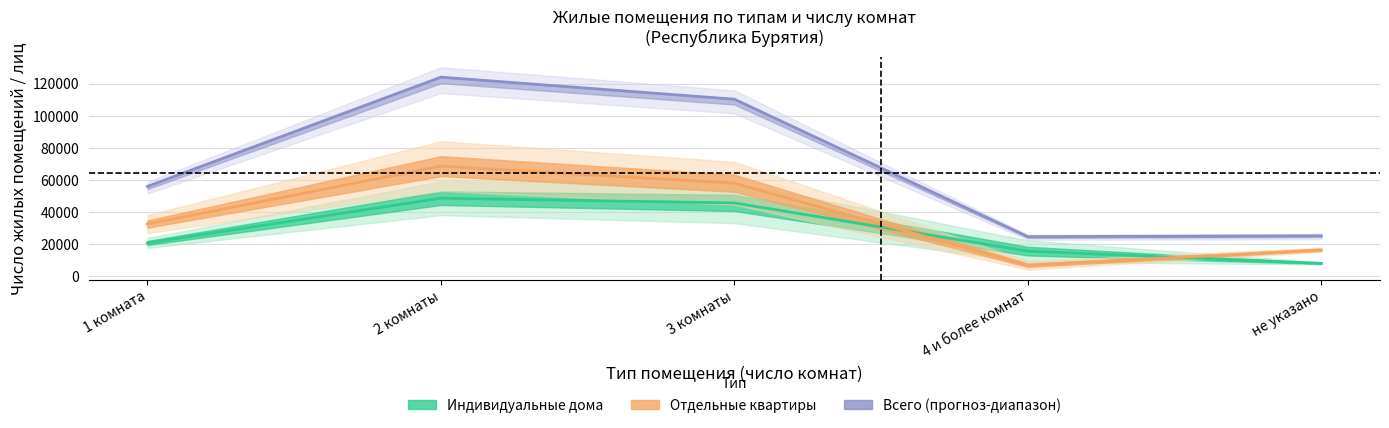

What is the difference between the maximum and minimum values in the отдельные квартиры (всего) series?

61739